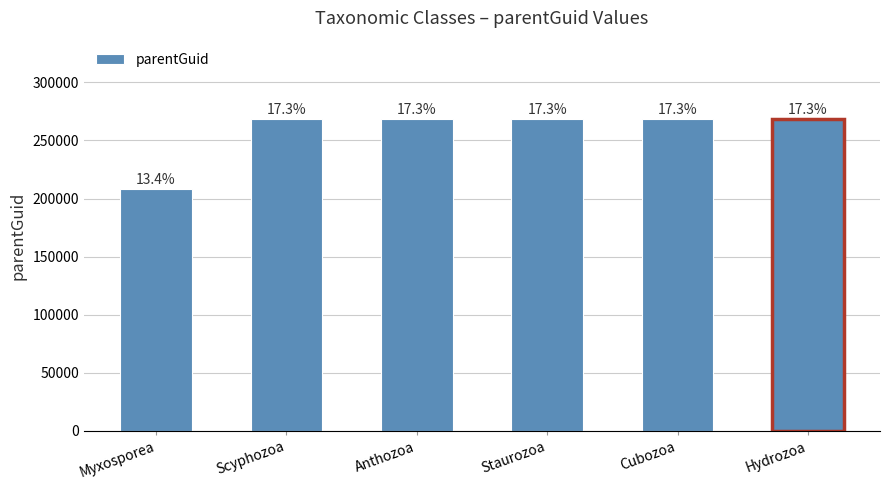

Where is the data nearest to the value 238401?

Myxosporea